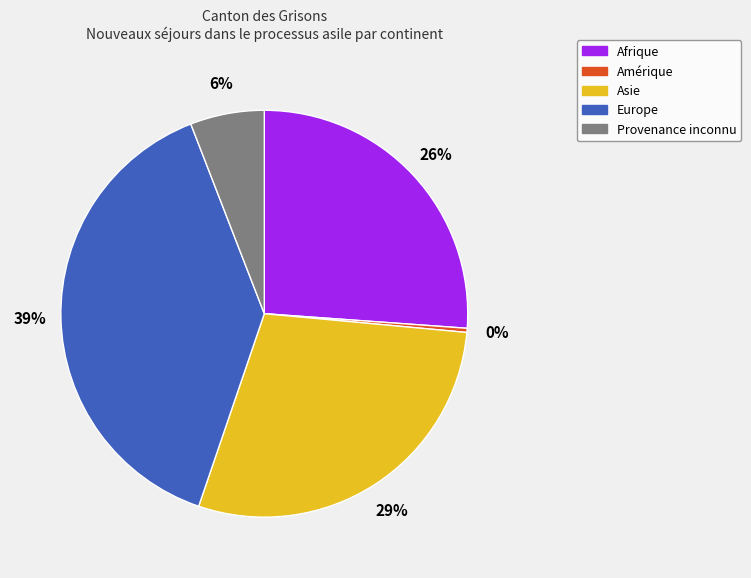

The Provenance inconnu slice represents 6% of the pie. True or false?

True